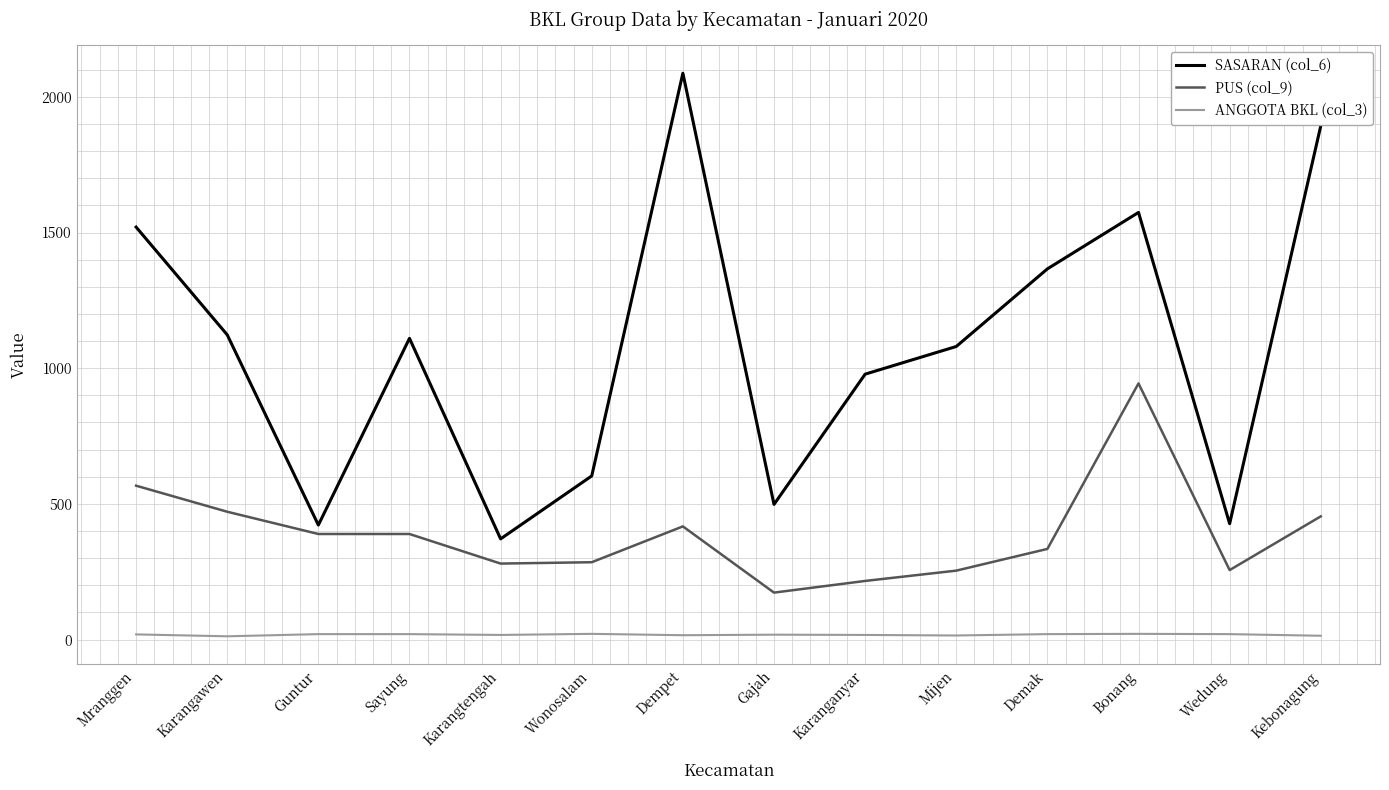

Which series has the largest range (max minus min)?

SASARAN (col_6)